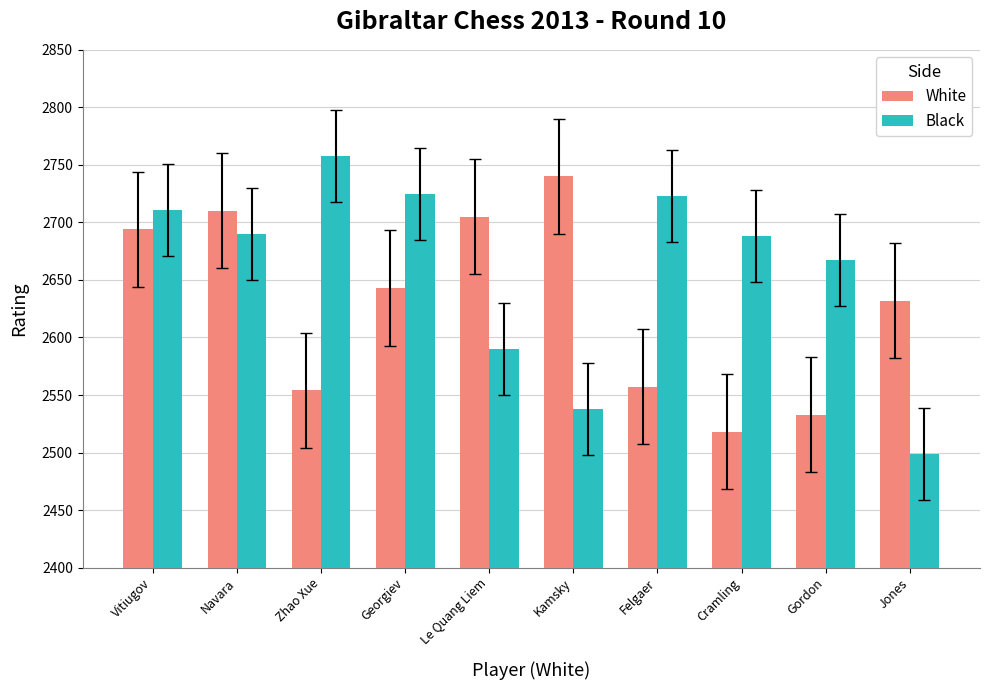

Which category has the lowest value across all series?

Jones